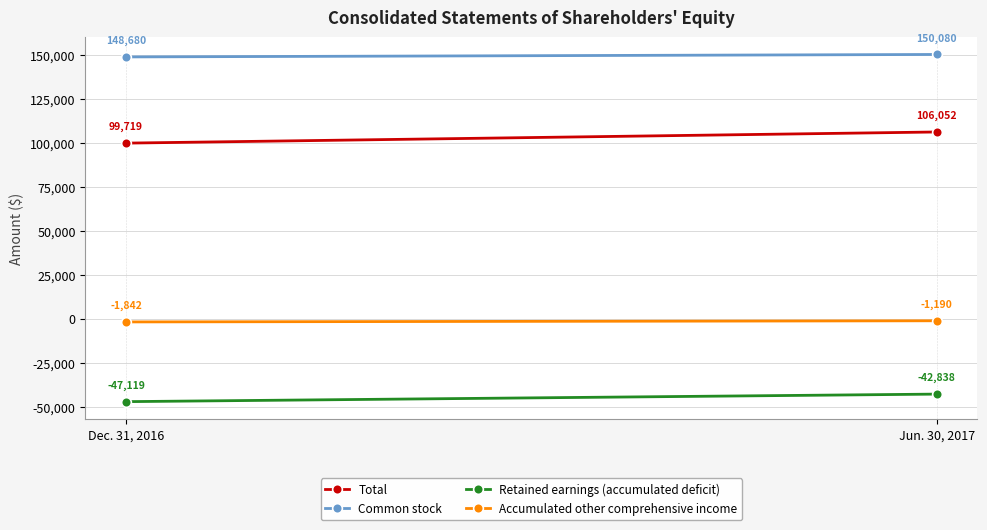

Reading right to left, transcribe all the data shown in this chart.

Total: 106052	99719
Common stock: 150080	148680
Retained earnings (accumulated deficit): -42838	-47119
Accumulated other comprehensive income: -1190	-1842